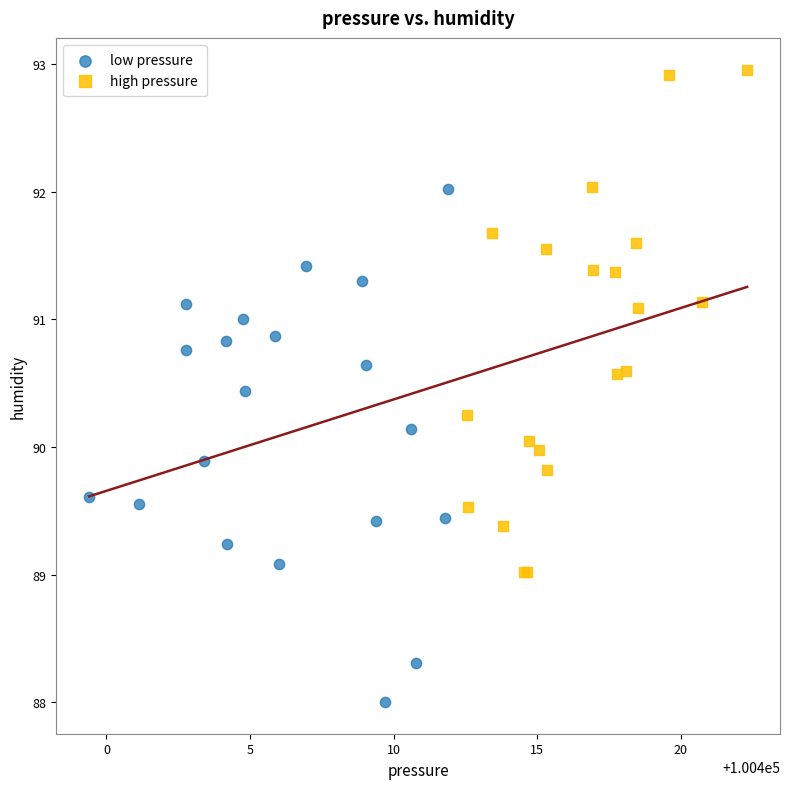

Which series reaches the minimum Y coordinate?

low pressure